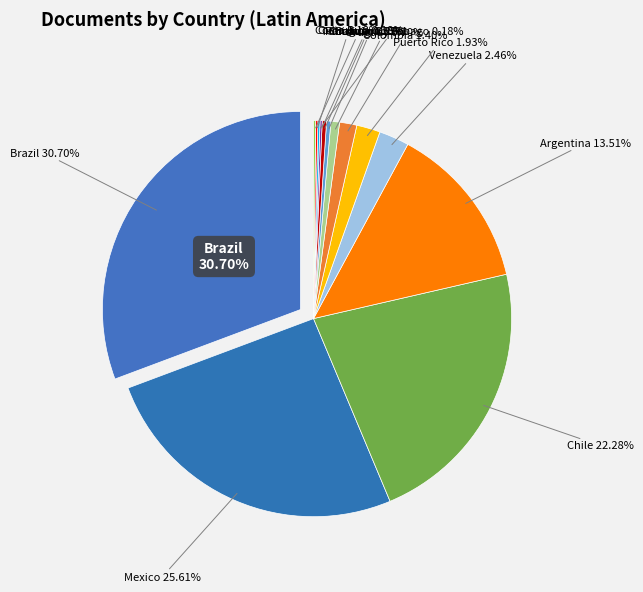

To the nearest percent, what is the combined percentage of Uruguay and Paraguay?

1%